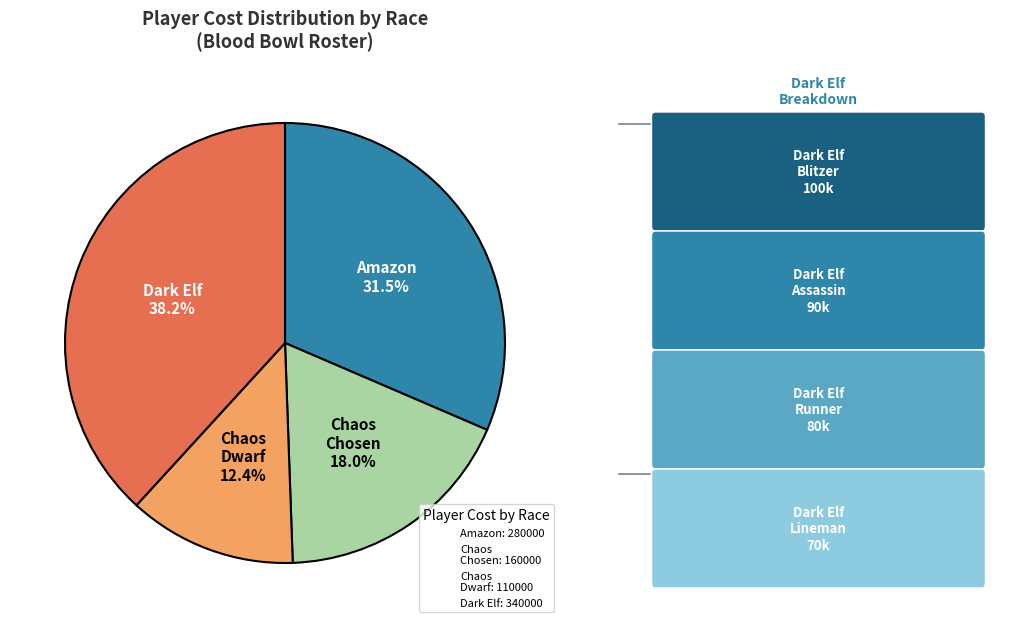

Does any single category account for the majority?

No